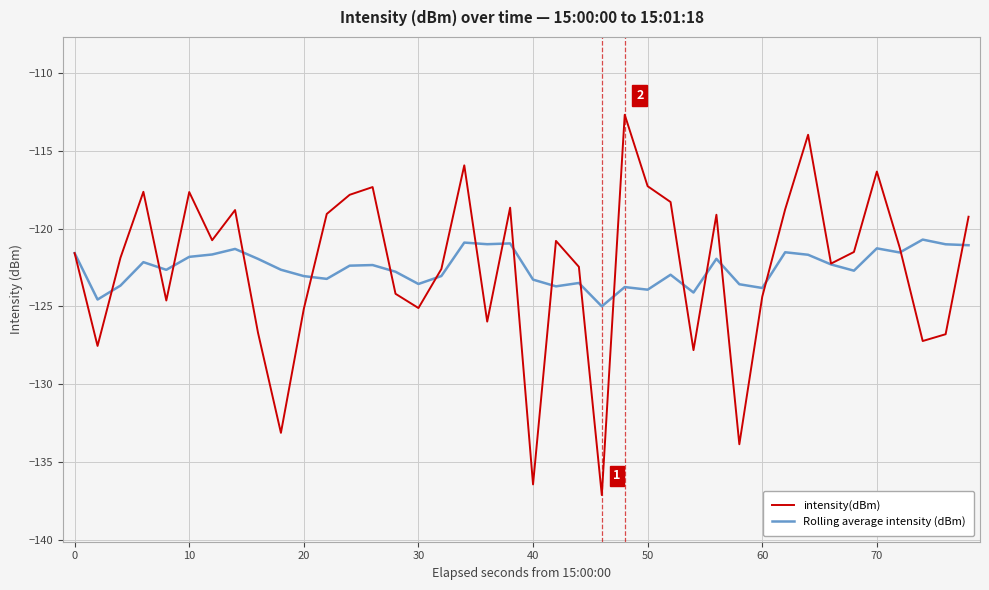

Which series has the largest range (max minus min)?

intensity(dBm)